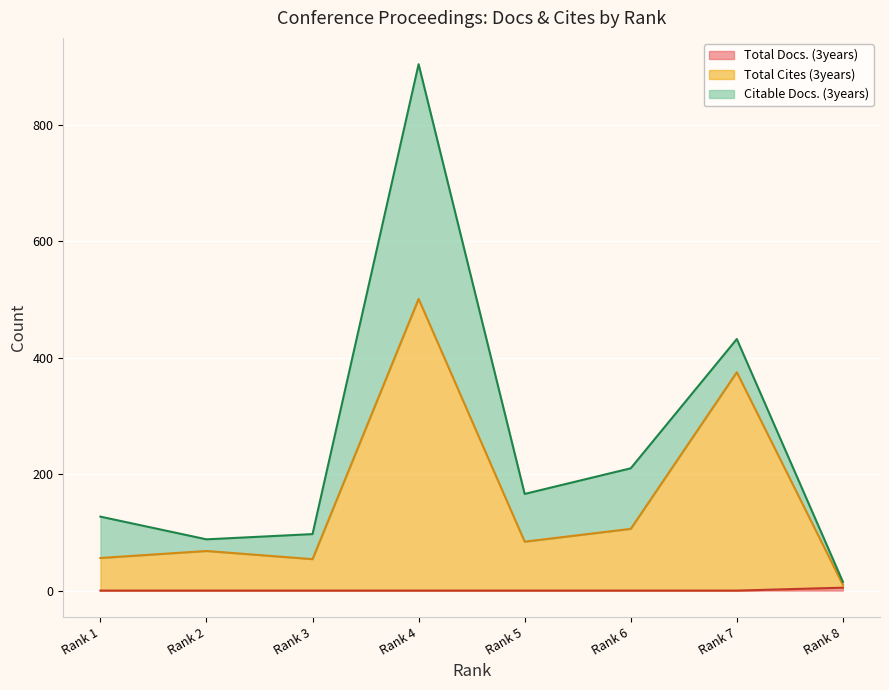

At which category is the sum across all series the highest?

Rank 4